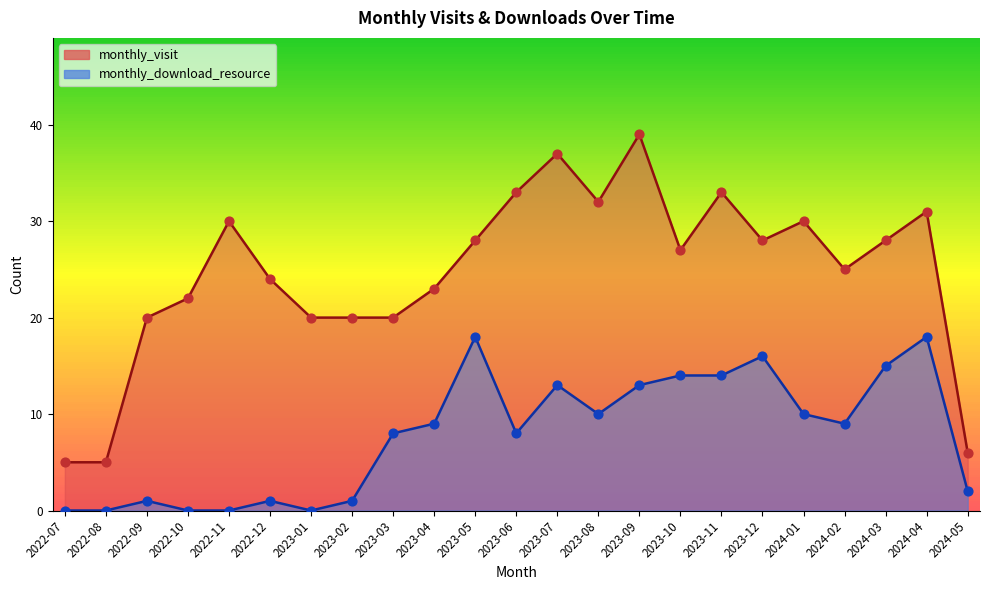

Which series reaches the maximum Y coordinate?

monthly_visit